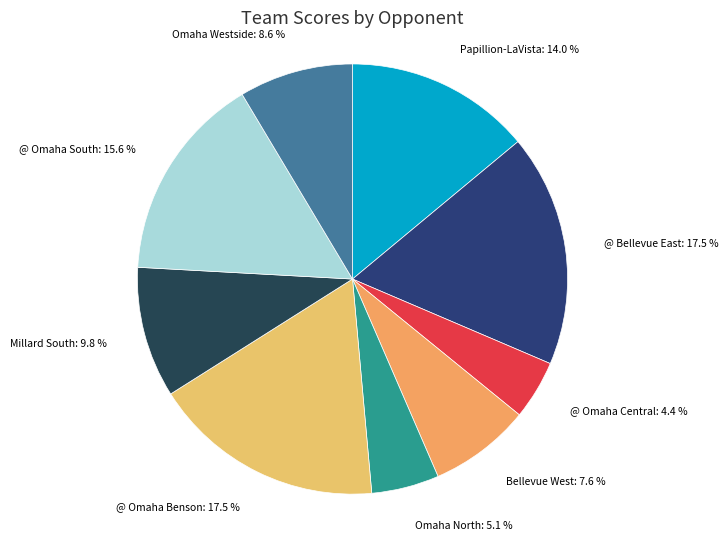

Combined, do Papillion-LaVista: 14.0 % and @ Omaha Central: 4.4 % account for over 50%?

No